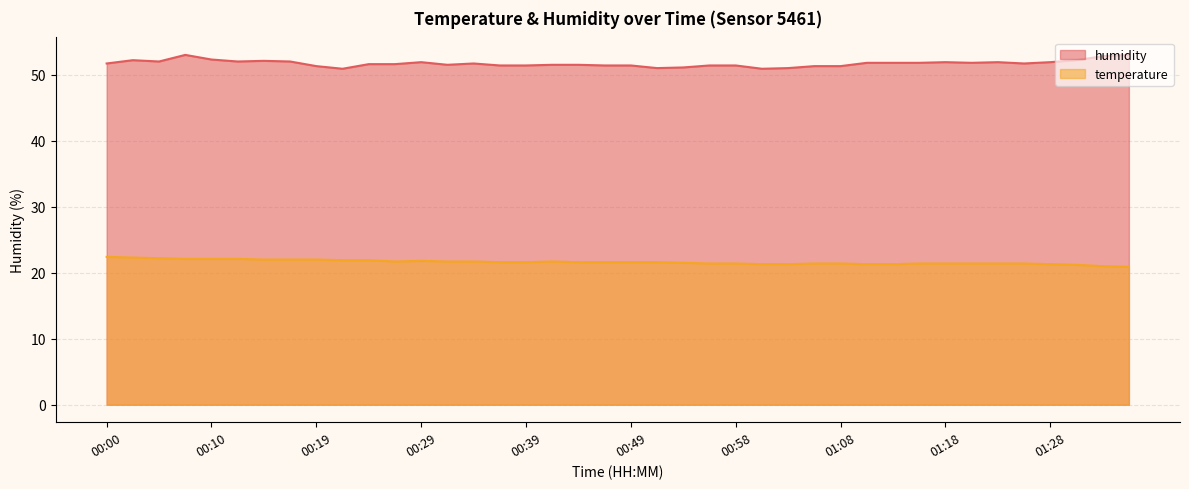

True or false: humidity and temperature intersect in this chart.

False